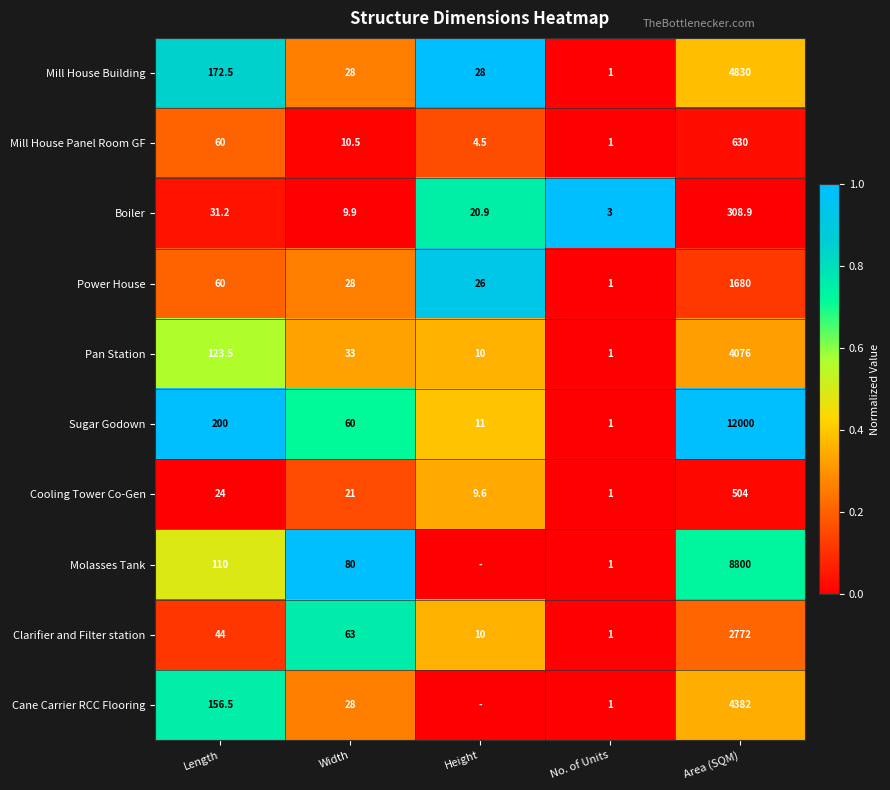

How many categories are shown in the chart?

5